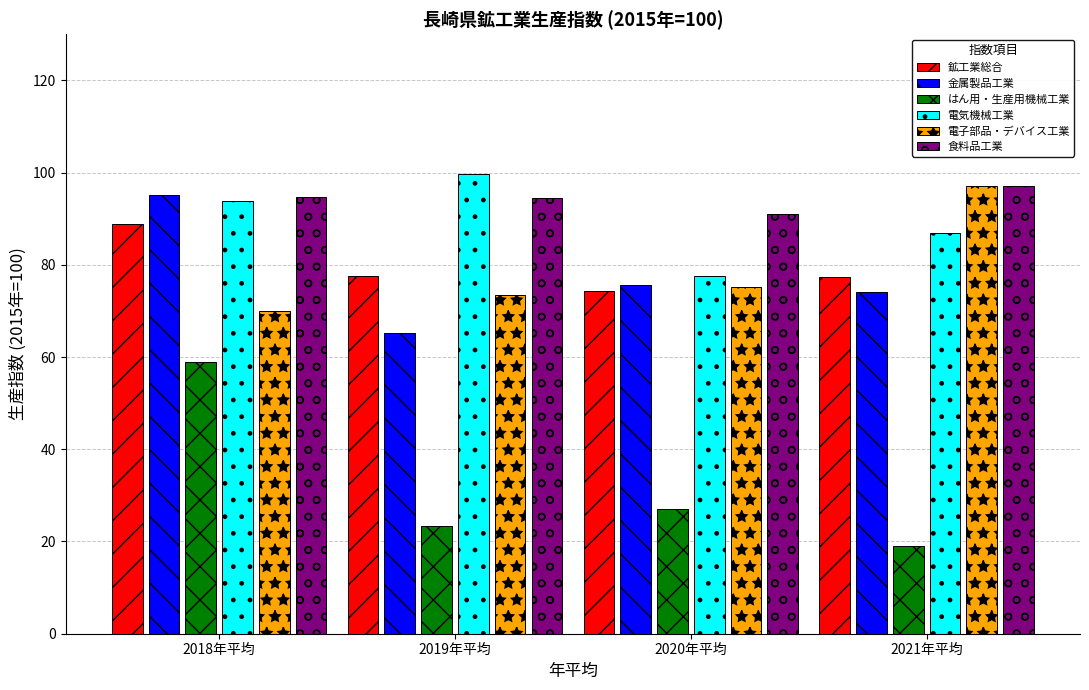

What is the sum of the 鉱工業総合 values at 2018年平均 and 2021年平均?

166.2